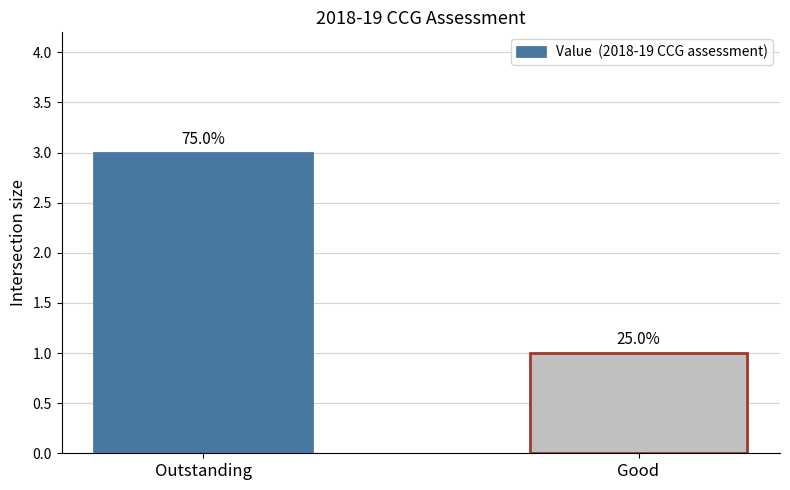

What is the change in value from Outstanding to Good?

-2